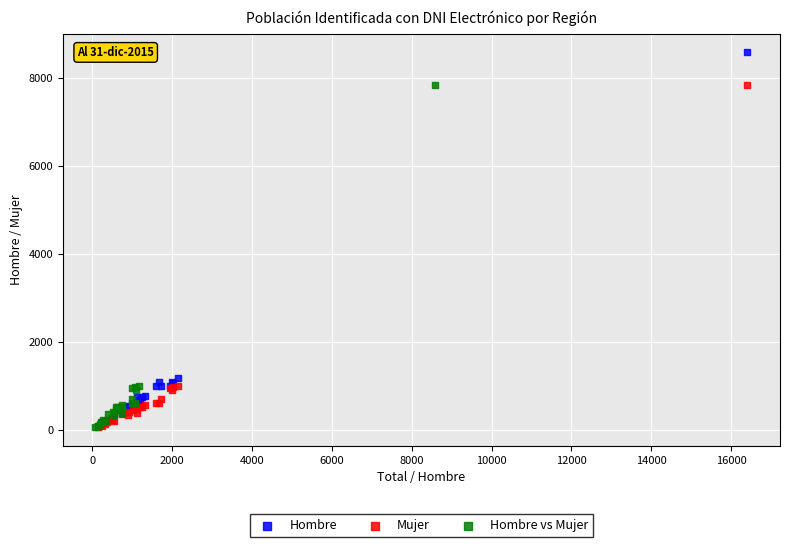

Which series has the largest Y range (max minus min)?

Hombre